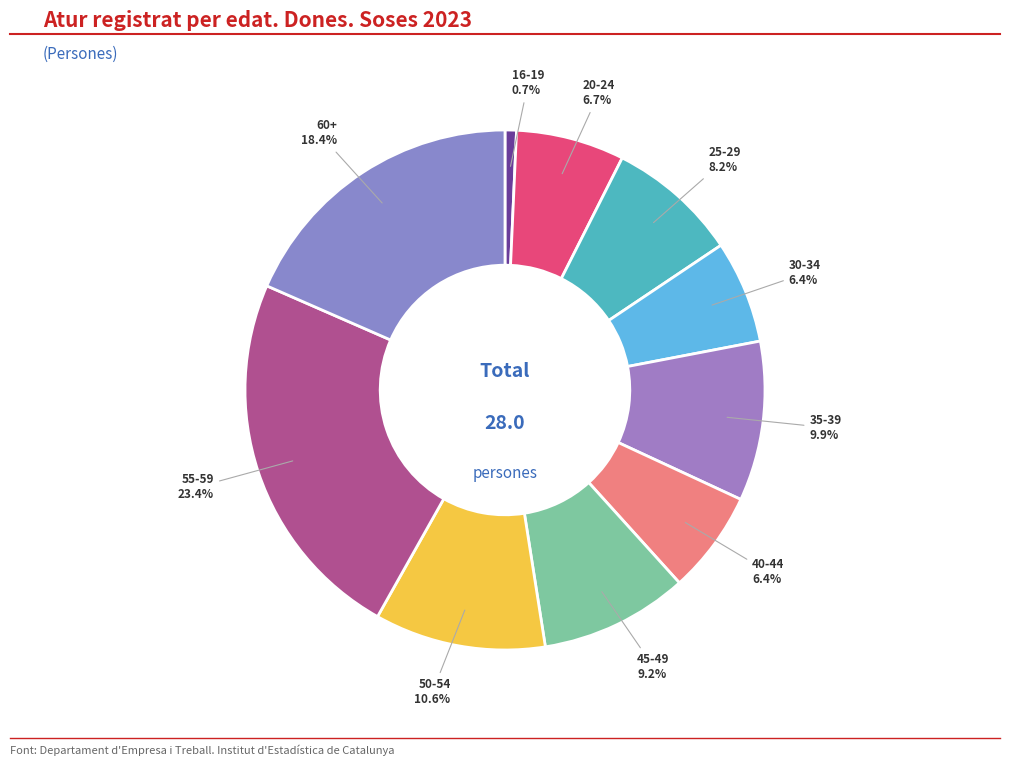

Is the sum of 50-54 and 55-59 greater than half?

No